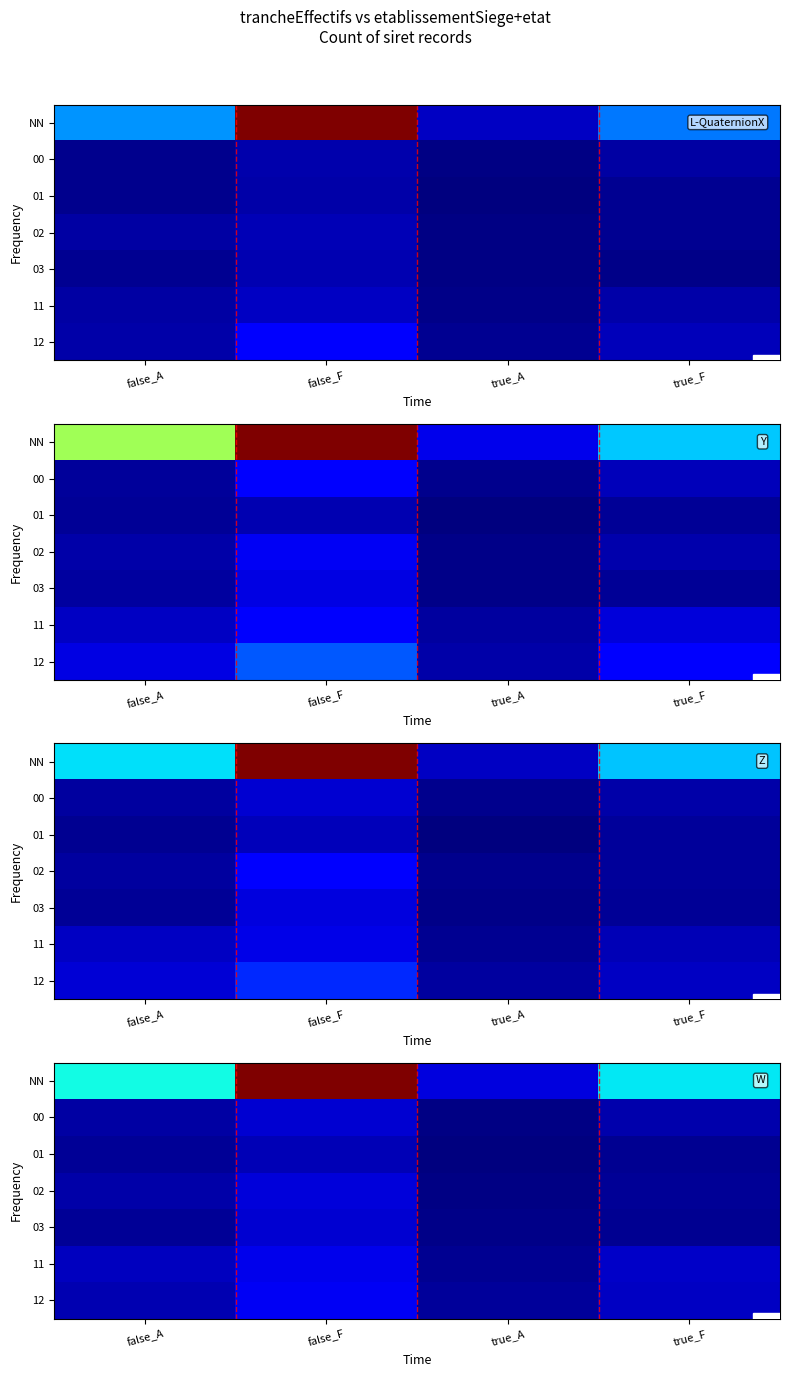

True or false: 00 has a value of 0.2 at true_A.

False